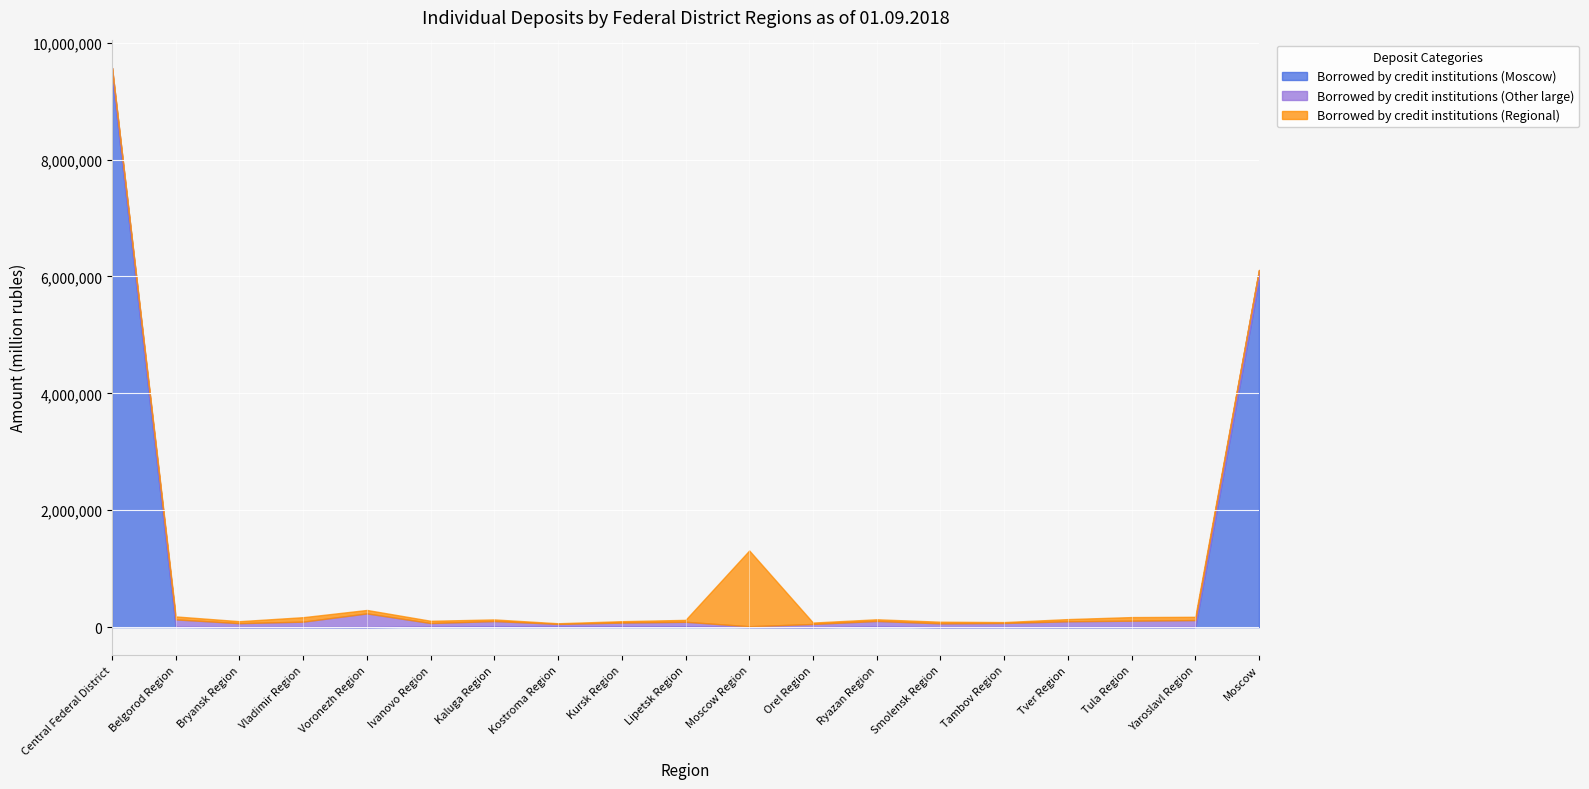

What is the difference between the Borrowed by credit institutions (Other large) values at Moscow and Voronezh Region?

69038